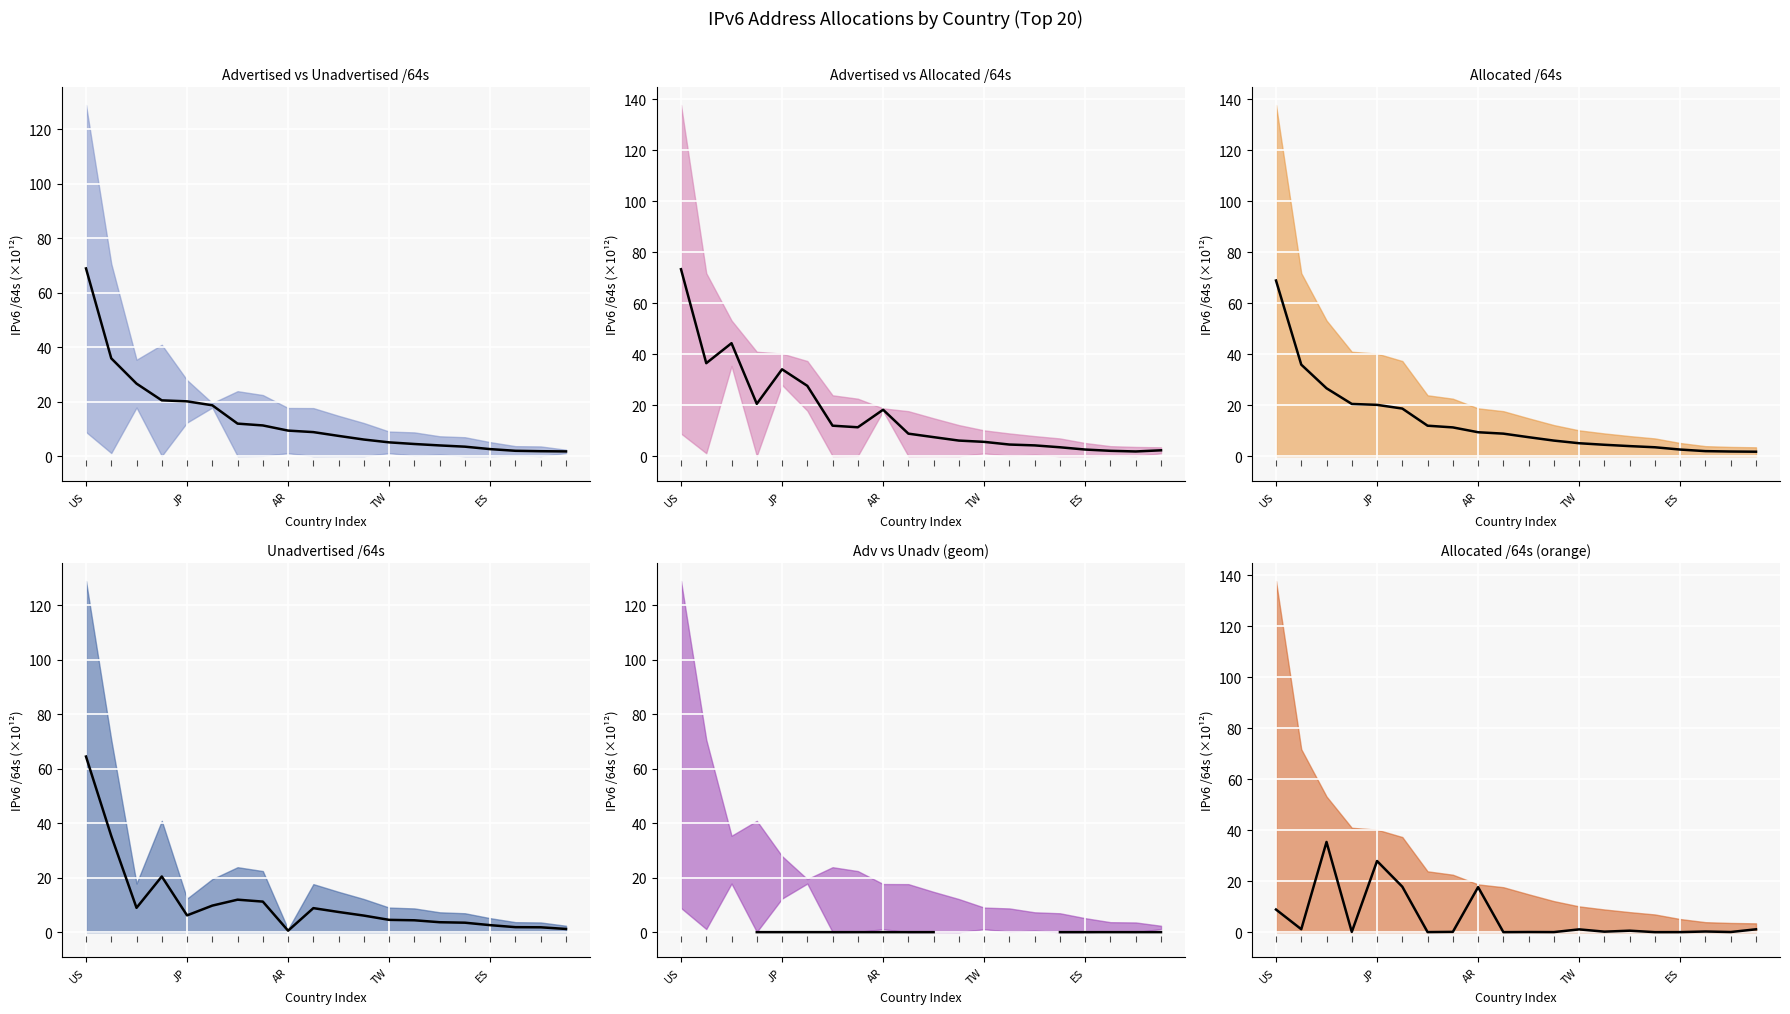

What is the difference between the maximum and minimum values in the Allocated /64s series?

67.2